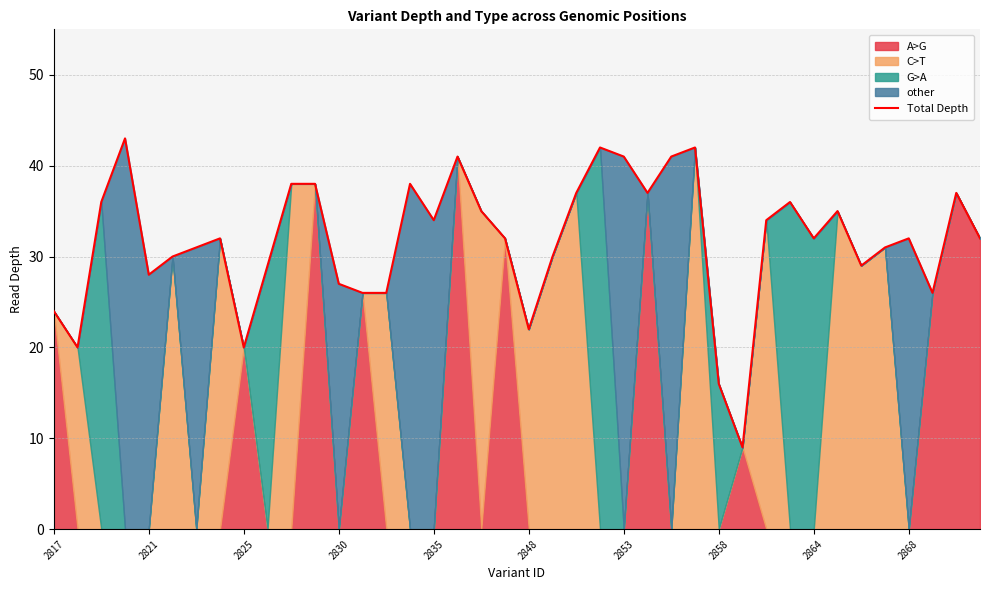

Where is the data nearest to the value 26?

13